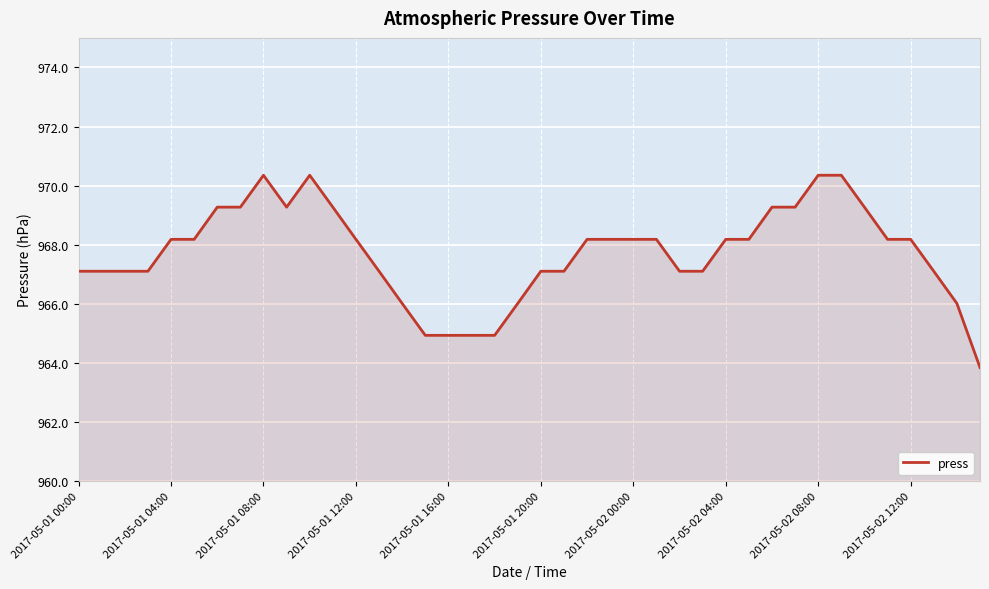

What is the sum of all values?

38708.9